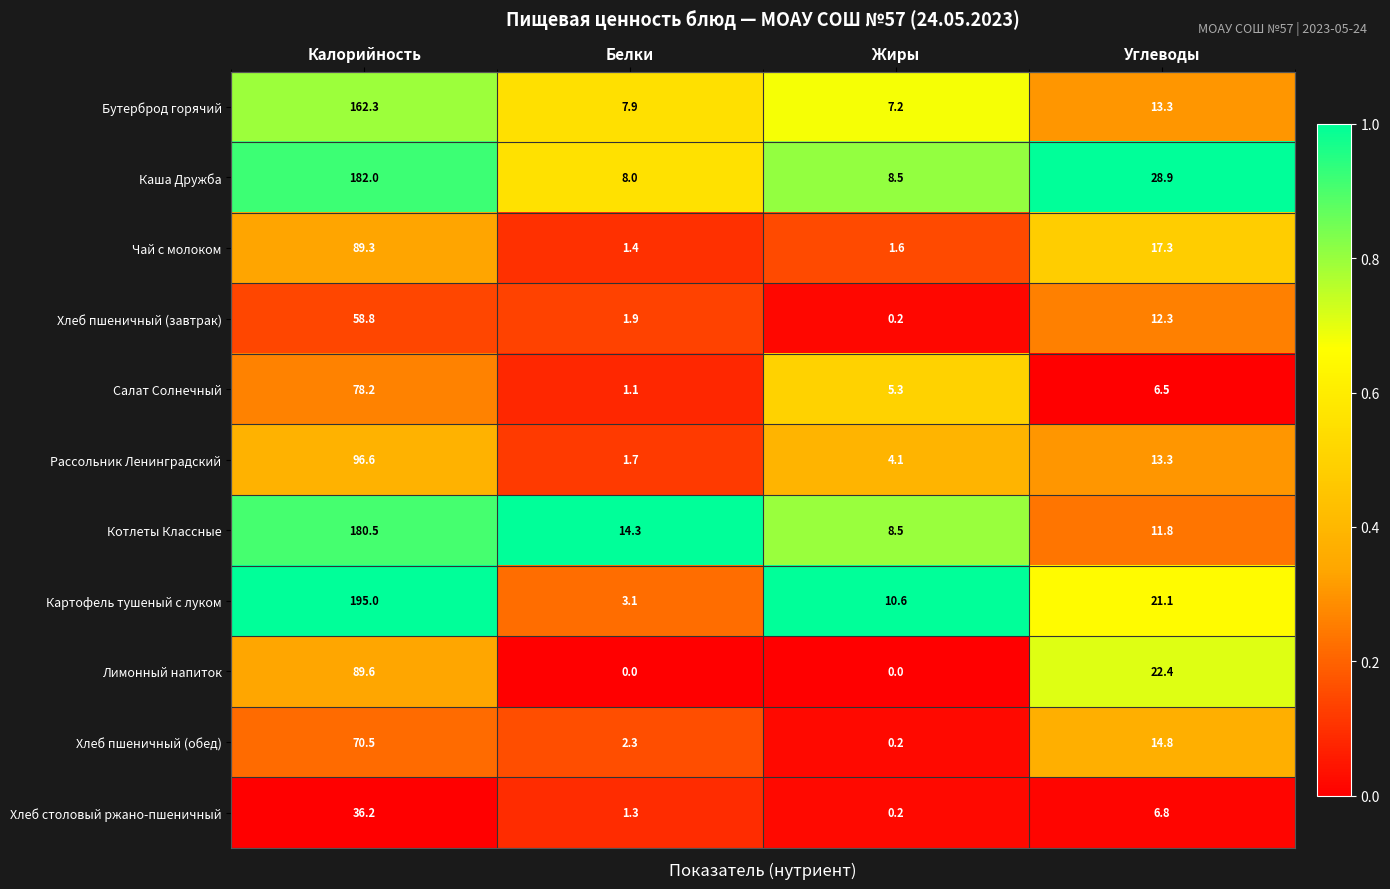

Read the Рассольник Ленинградский value at Углеводы.

13.3